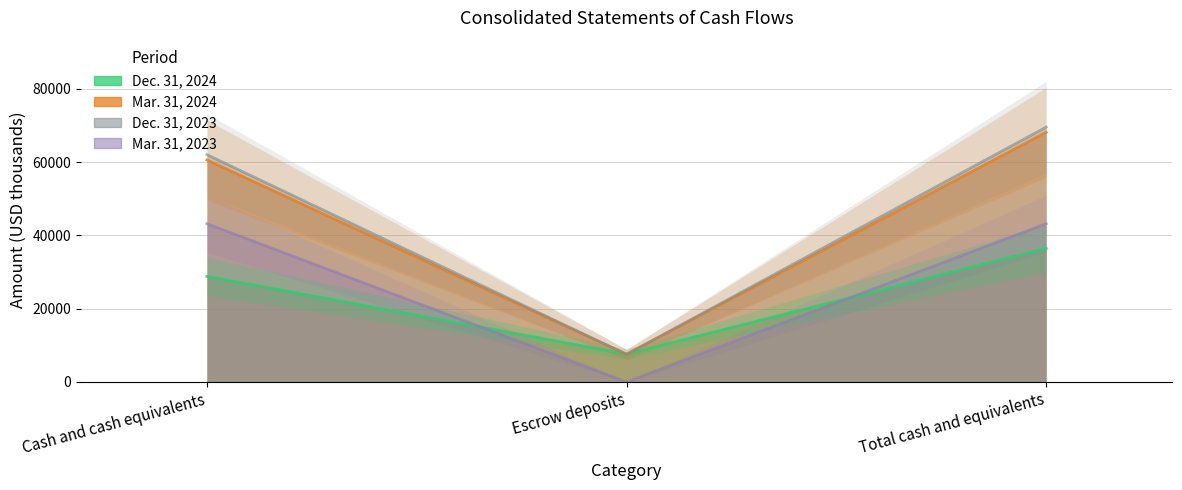

What is the average value of the Mar. 31, 2023 series?

28788